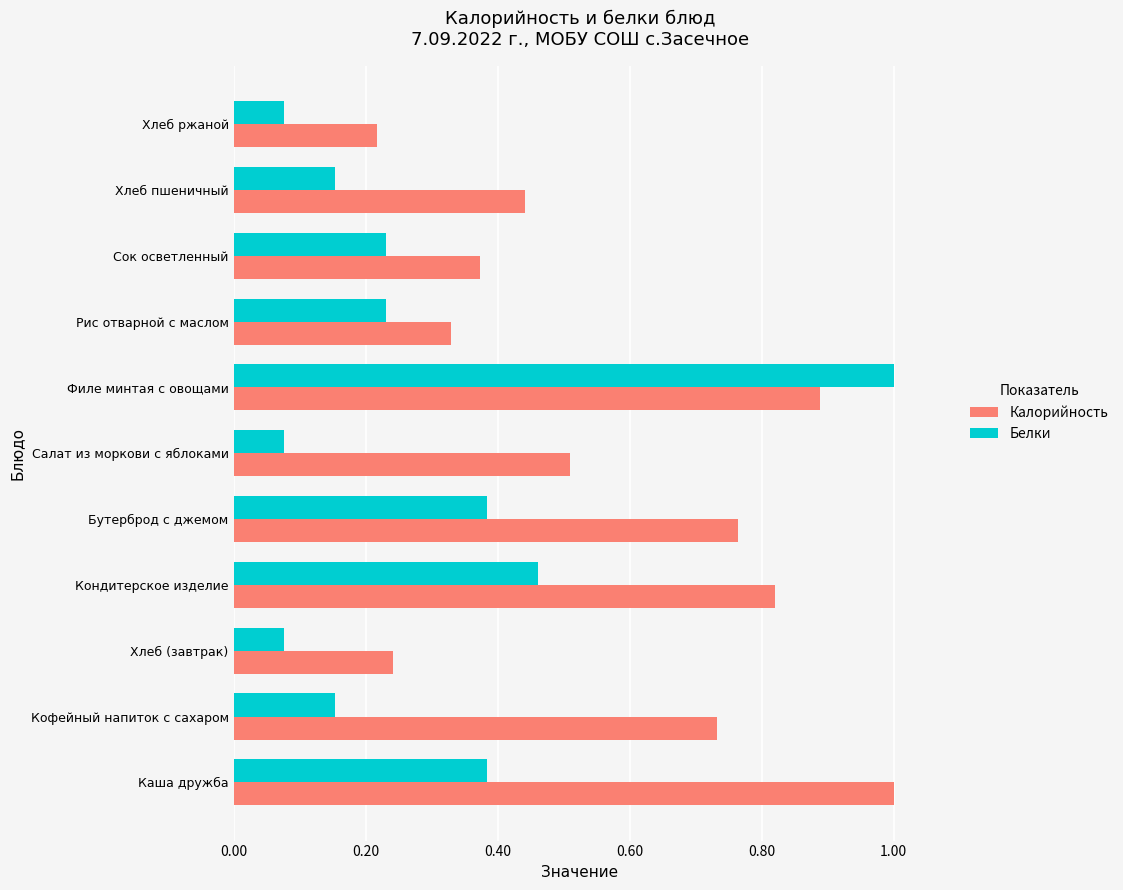

Which series has the widest spread of values?

Белки